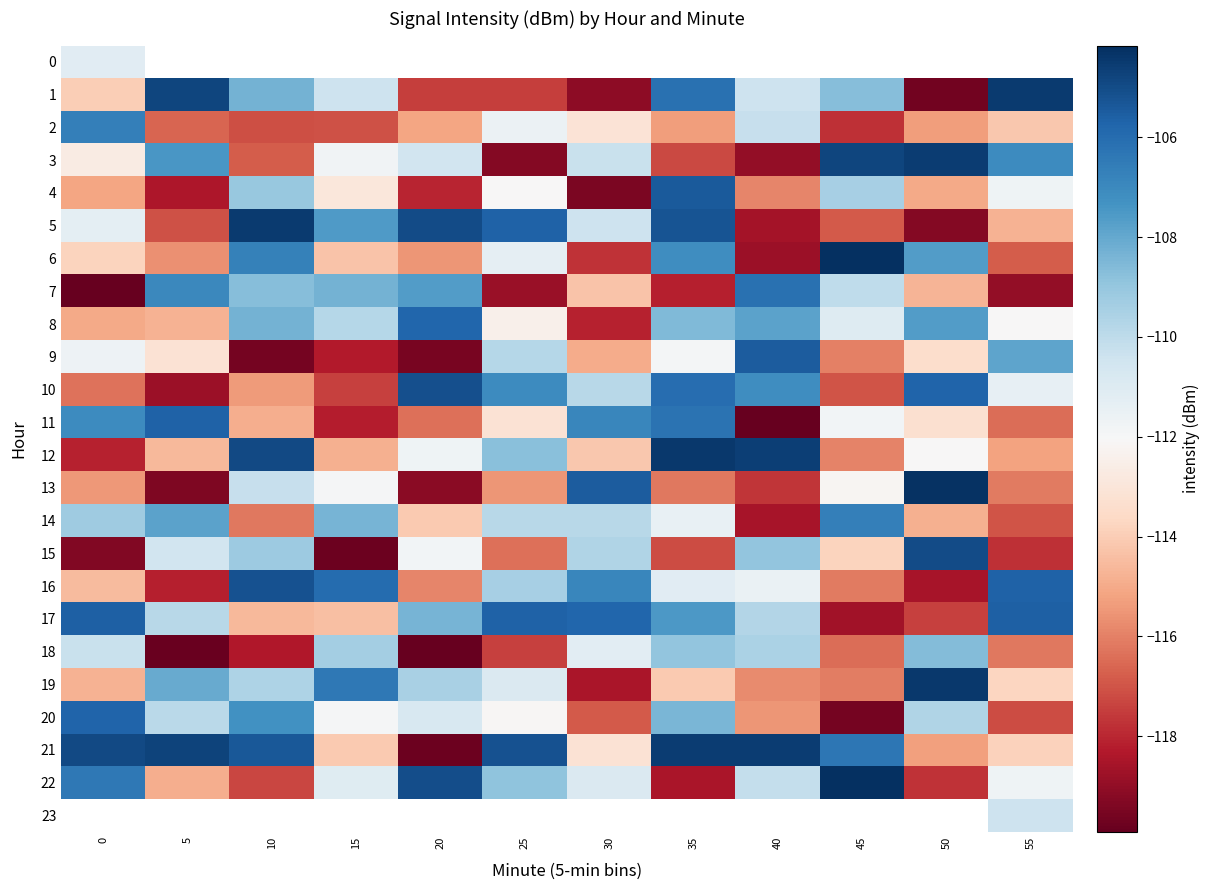

Read the 9 value at 0.

-111.6